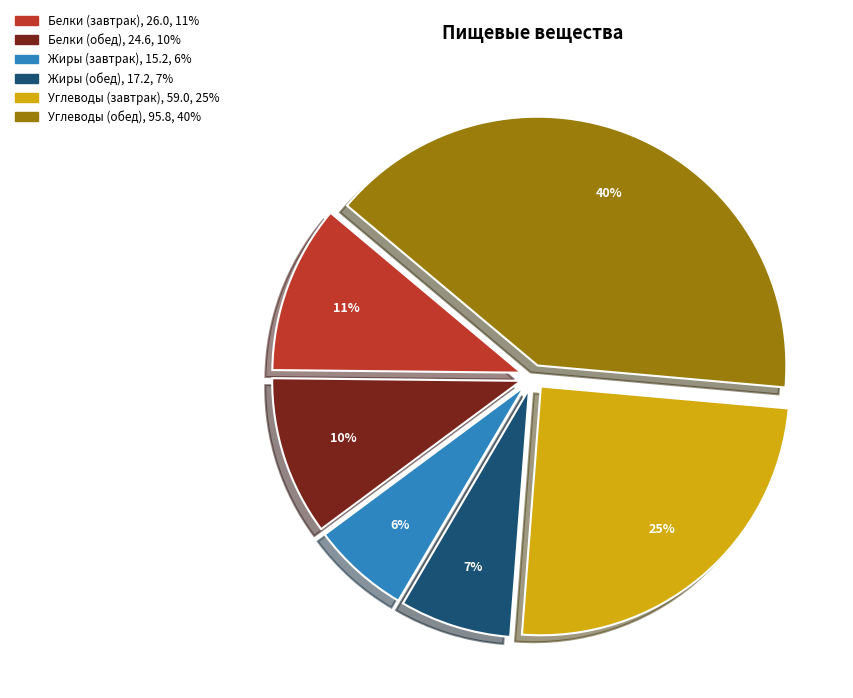

Which has a higher value, Белки (завтрак) or Углеводы (обед)?

Углеводы (обед)